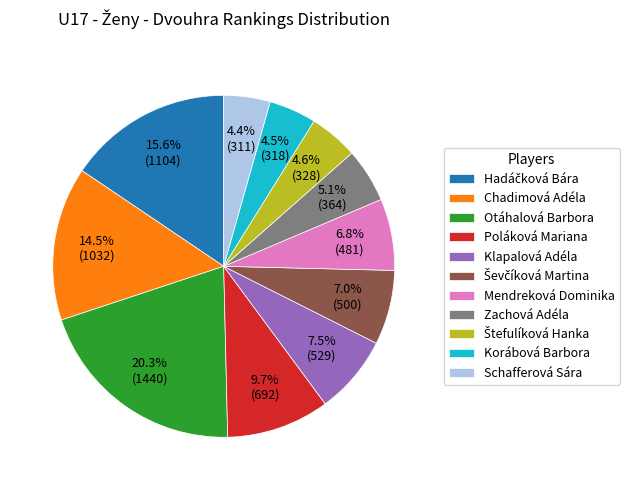

What is the largest slice in the pie chart?

Otáhalová Barbora